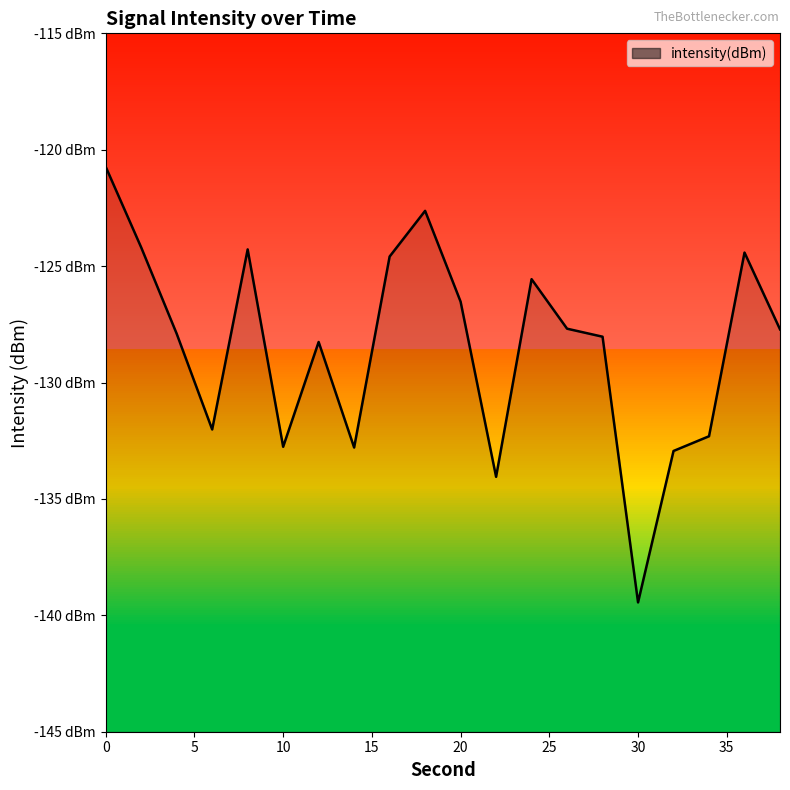

How many lines are shown in the chart?

1